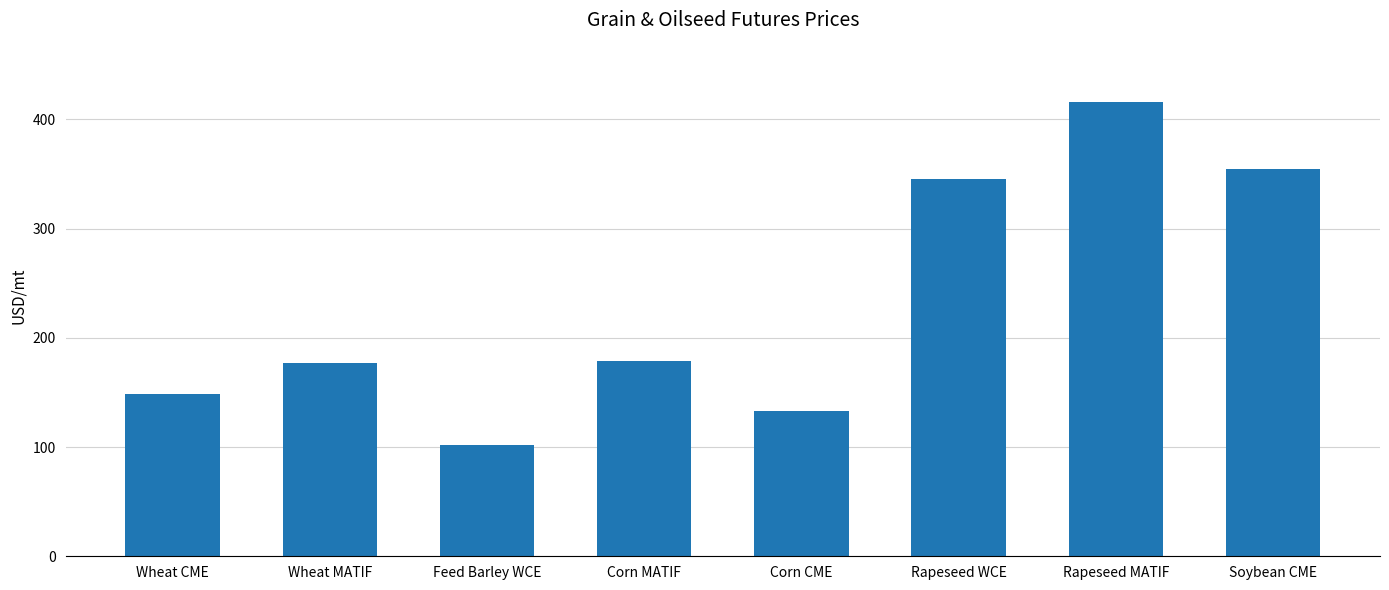

What is the value of the 1st bar from the left?

148.2